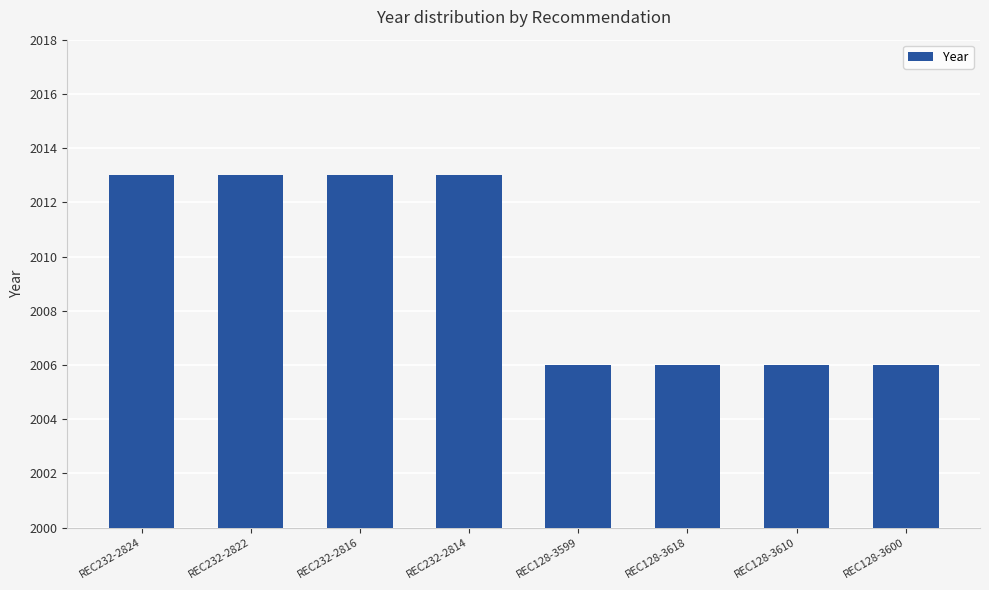

What is the difference between the maximum and minimum values?

7